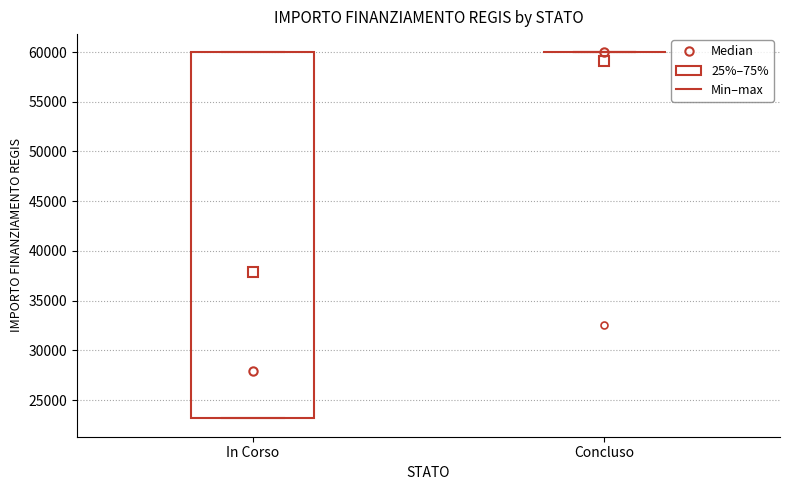

Reading left to right, transcribe this box plot: for each box, give where its median line is, the range the box spans, and where its two whiskers end, as read against the y-axis. The values are not printed on the chart, so give them approximately, as read against the axis.

In Corso: median 28000, box 23000 to 60000, whiskers 23000 to 60000
Concluso: box collapsed to a line at 60000, whiskers 60000 to 60000